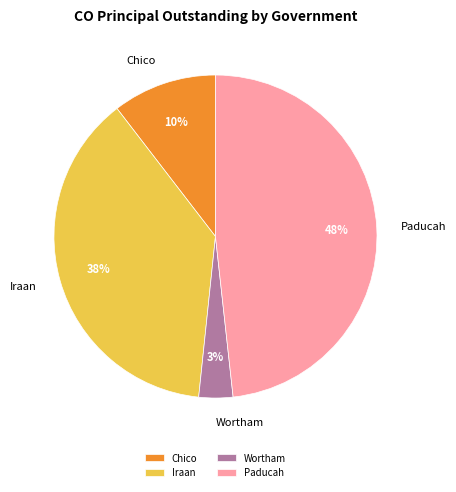

How many slices are in this pie chart?

4